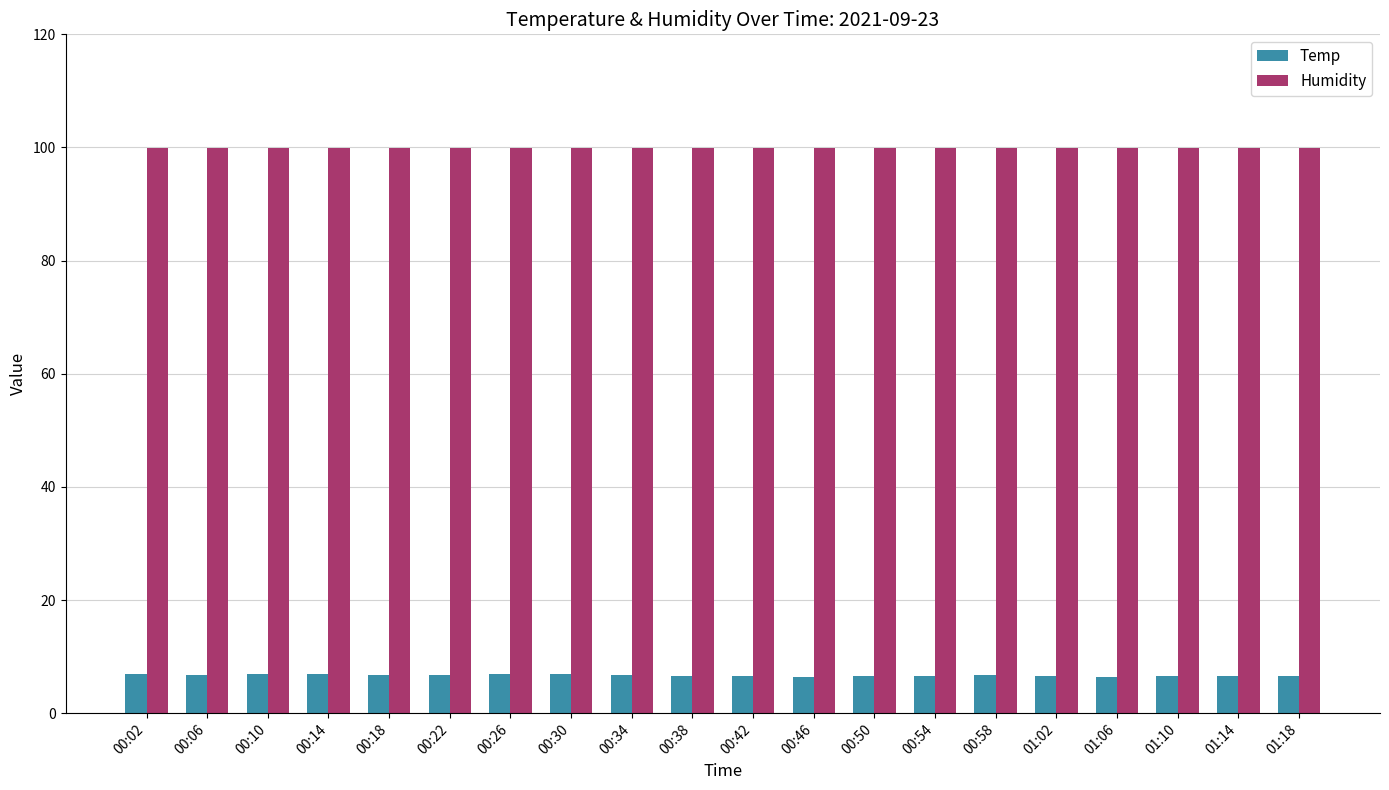

The Humidity series shows 27.1 at 00:46. True or false?

False